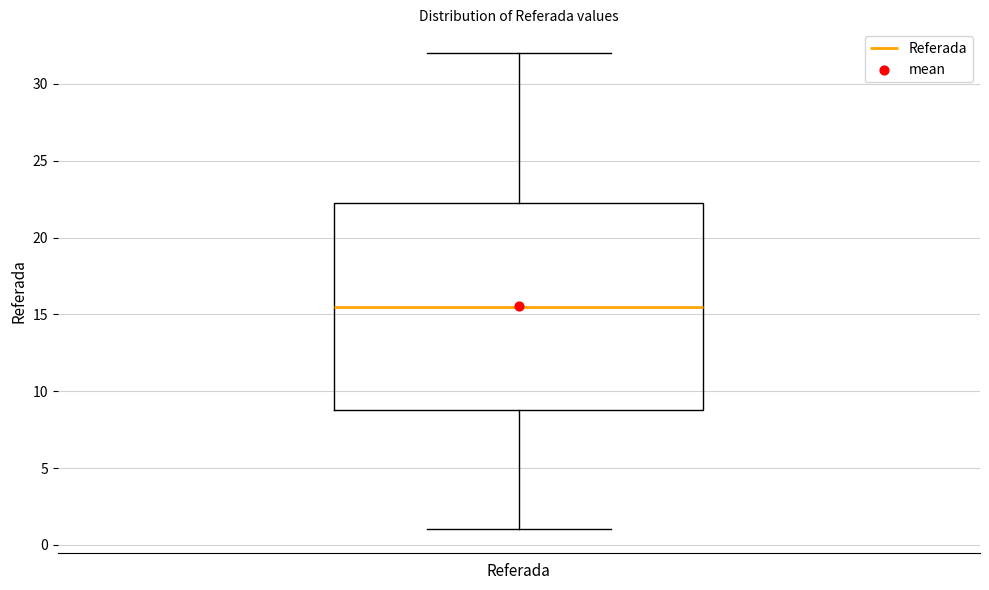

Where does the lower whisker of the box for Referada end on the y-axis? The values are not printed on the chart, so give them approximately, as read against the axis.

1.0